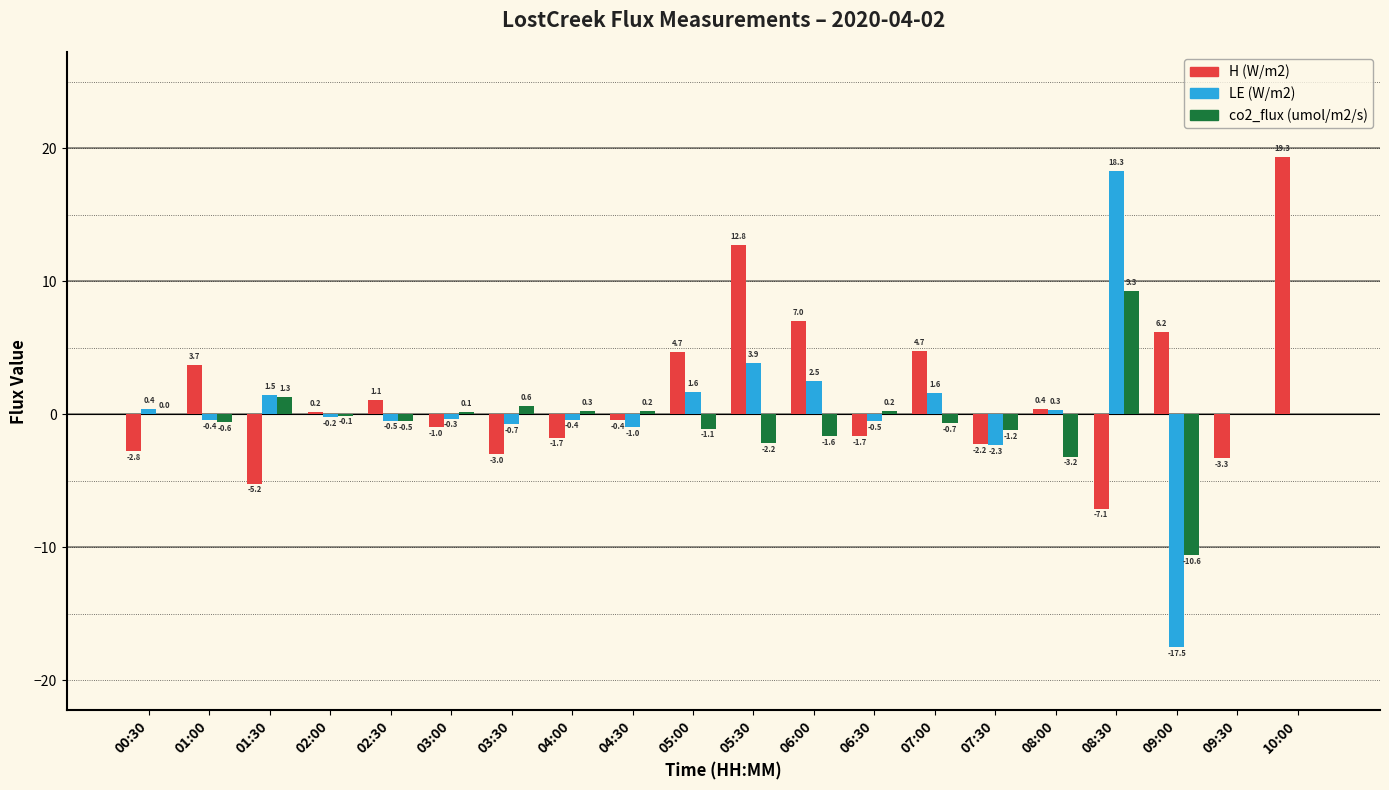

At which category is the sum across all series the highest?

08:30